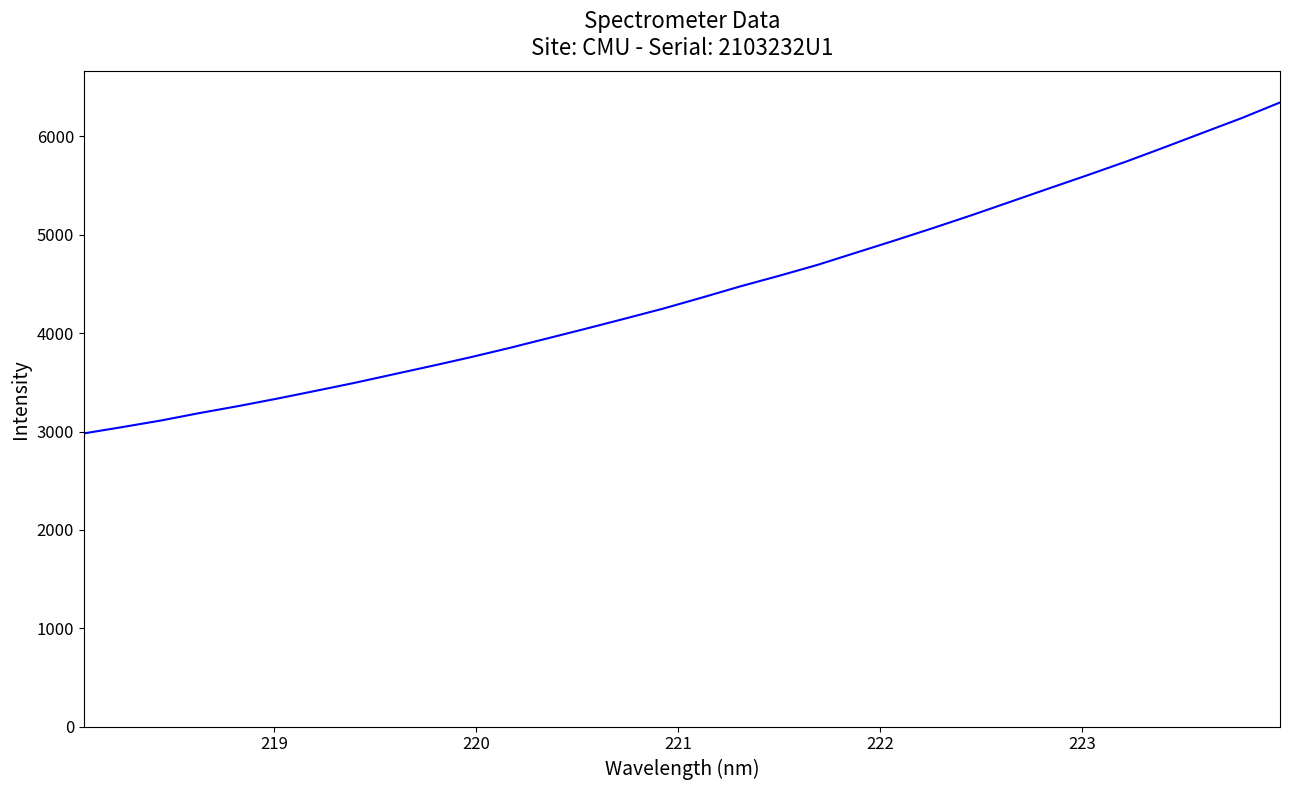

What is the maximum value shown in the chart?

6345.8